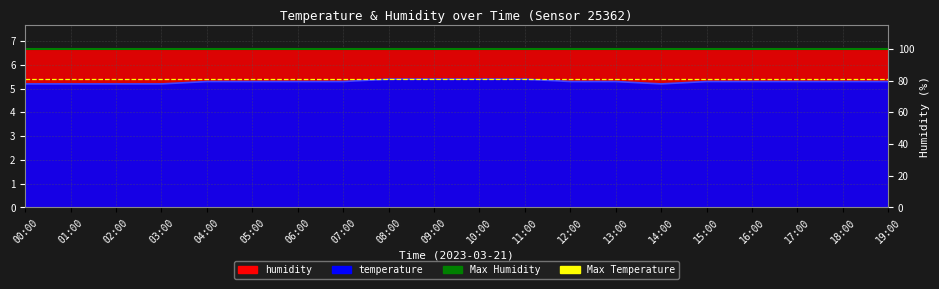

Rank the categories by value from lowest to highest.

00:00, 01:00, 02:00, 03:00, 14:00, 04:00, 05:00, 06:00, 07:00, 12:00, 13:00, 15:00, 16:00, 17:00, 18:00, 19:00, 08:00, 09:00, 10:00, 11:00